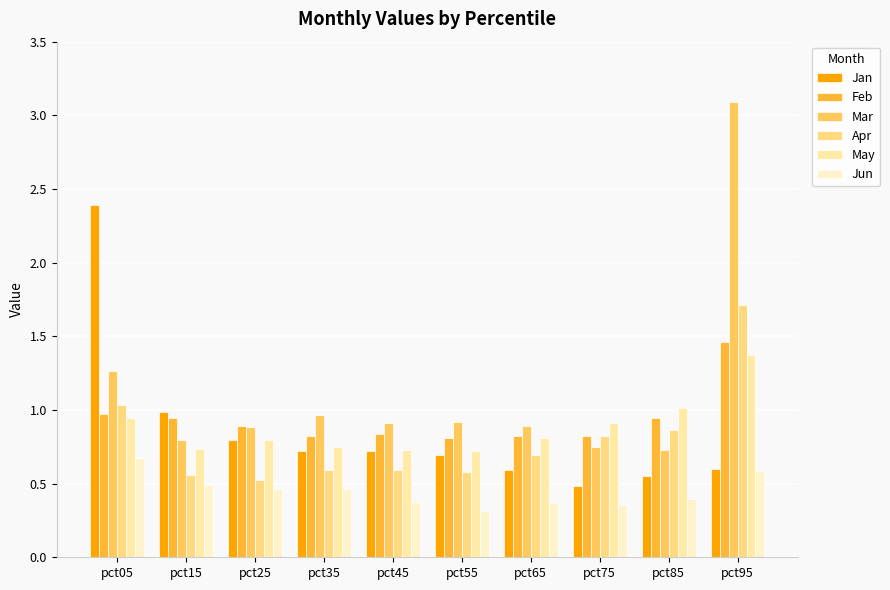

What is the spread (max minus min) of values at pct45?

0.5